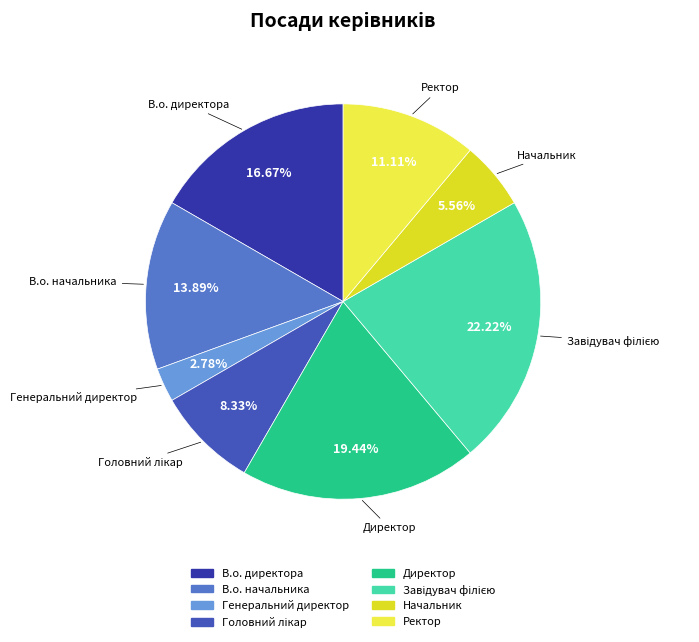

To the nearest percent, what percentage of the pie is В.о. начальника?

14%